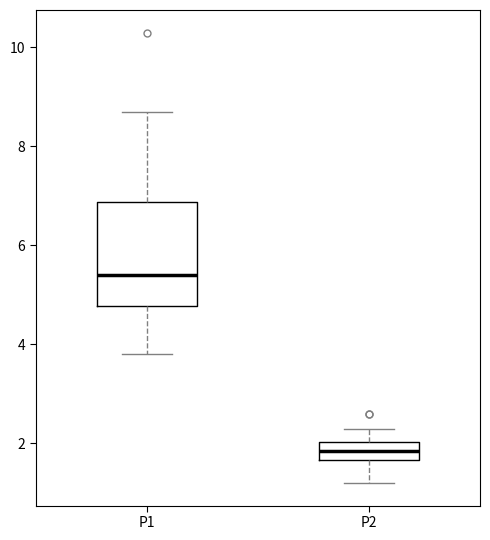

Comparing the boxes themselves (not the whiskers), which one is the tallest?

P1